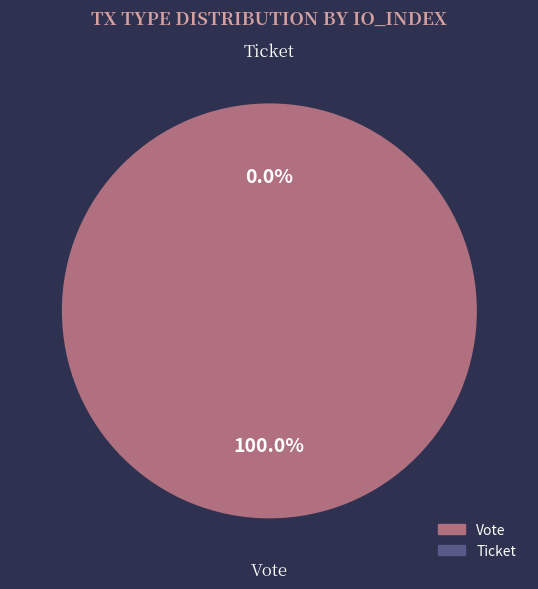

To the nearest percent, what is the difference between the Ticket and Vote slice percentages?

100%